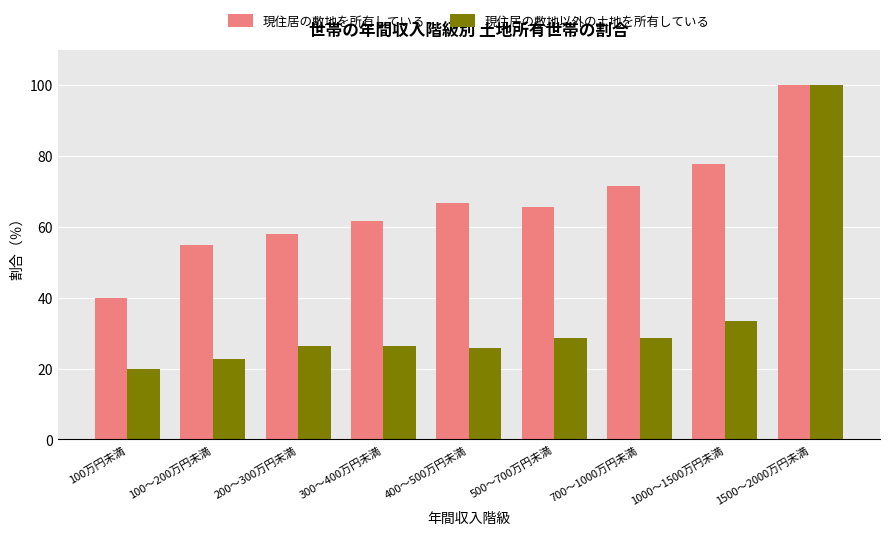

Which series has the widest spread of values?

現住居の敷地以外の土地を所有している